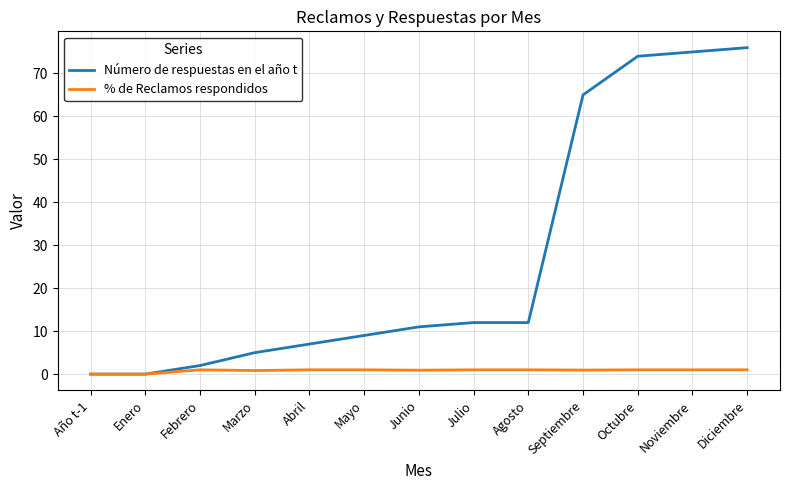

What is the greatest value displayed?

76.0